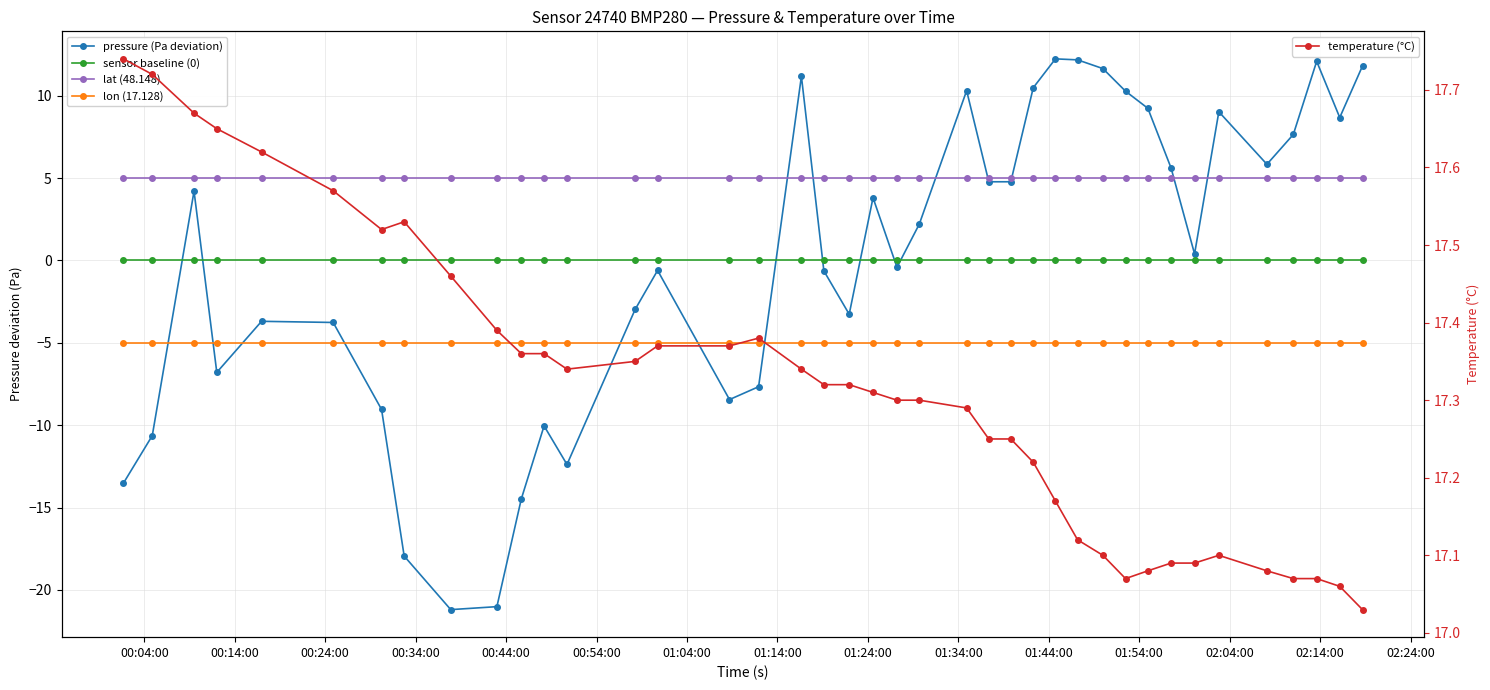

Is this an area chart (filled region under the line)?

No